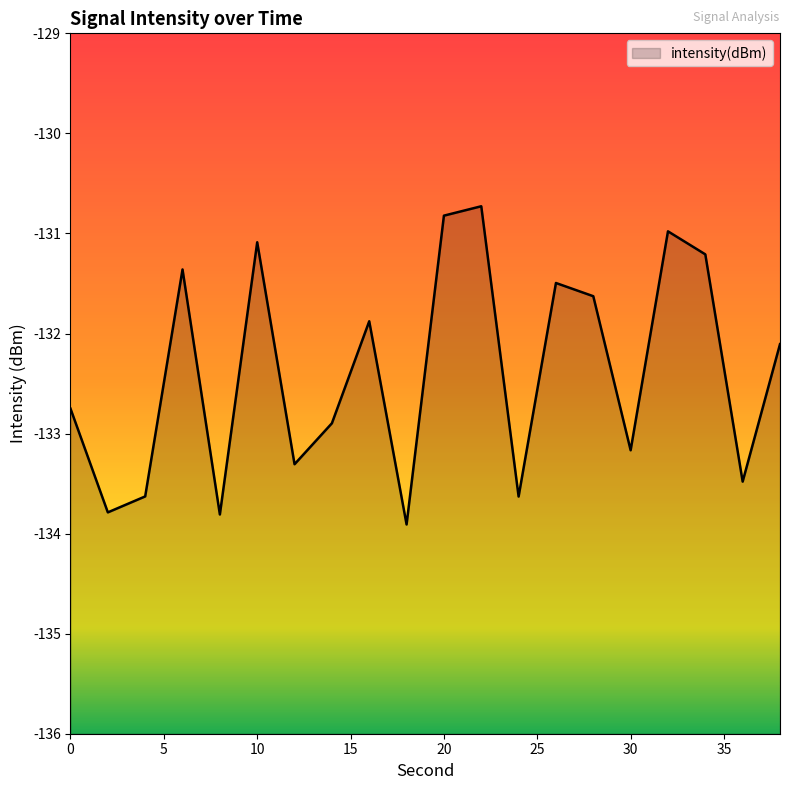

Rank the categories by value from lowest to highest.

18, 8, 2, 24, 4, 36, 12, 30, 14, 0, 38, 16, 28, 26, 6, 34, 10, 32, 20, 22